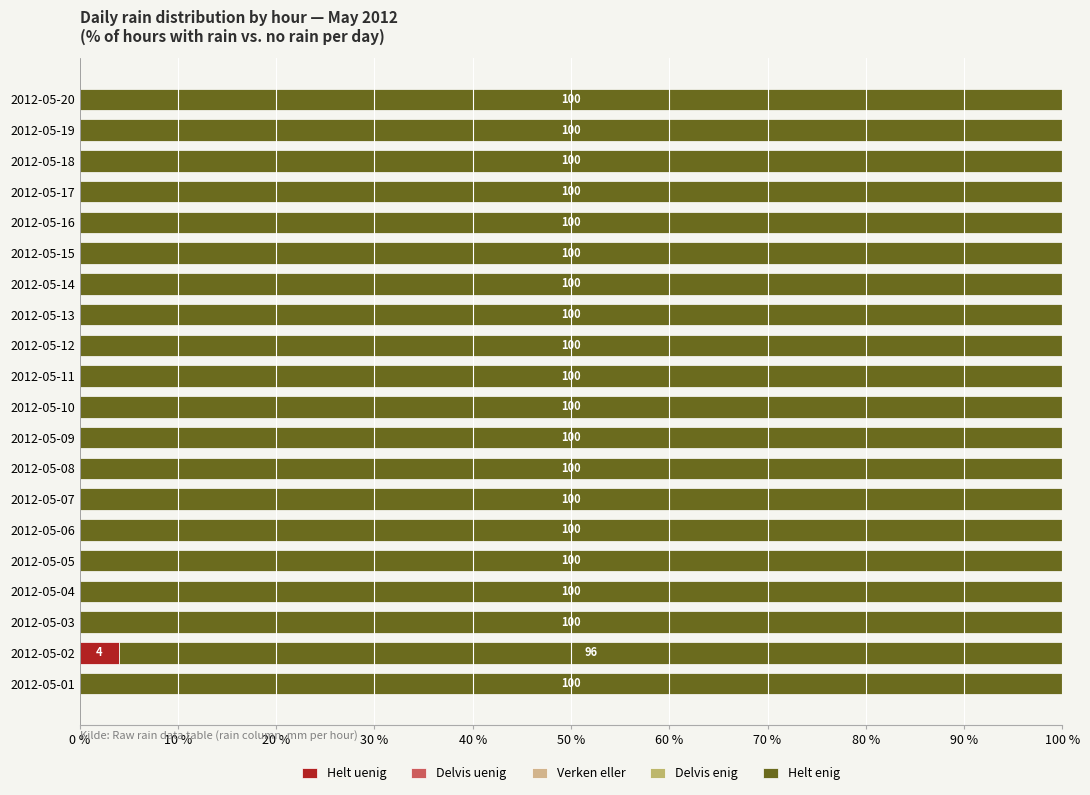

How many positive values does the Helt uenig series have?

1